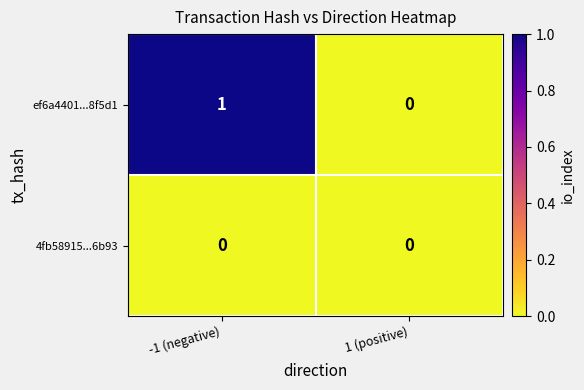

List the series in order of their overall mean, lowest first.

4fb58915...6b93, ef6a4401...8f5d1